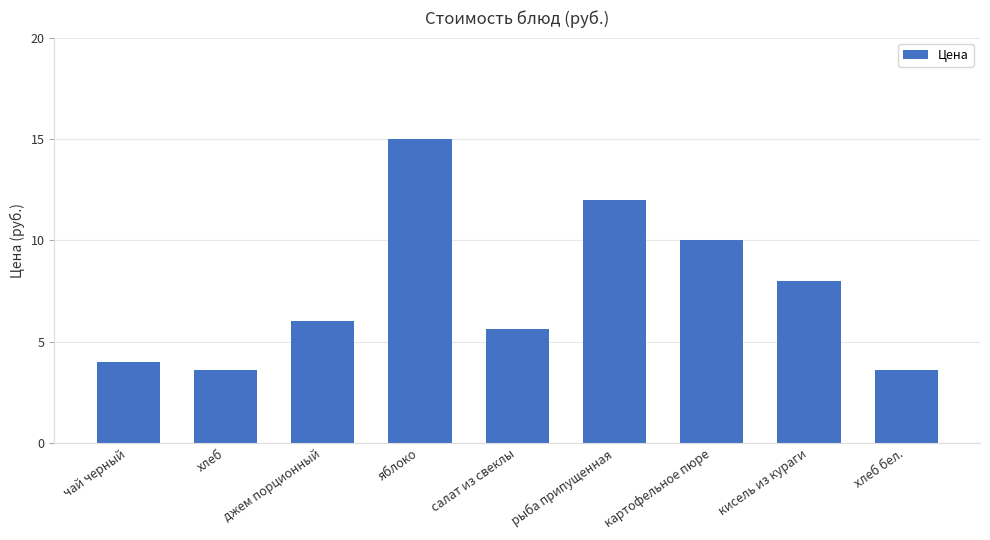

Reading left to right, extract all data points from this chart.

чай черный=4.0	хлеб=3.6	джем порционный=6.0	яблоко=15.0	салат из свеклы=5.6	рыба припущенная=12.0	картофельное пюре=10.0	кисель из кураги=8.0	хлеб бел.=3.6